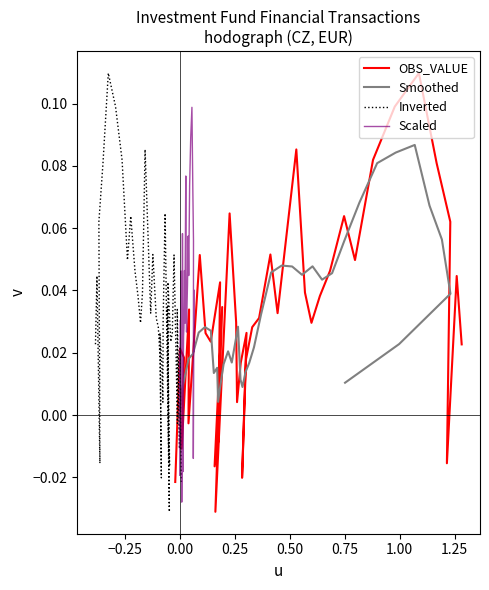

Which series has the largest total across all categories?

OBS_VALUE